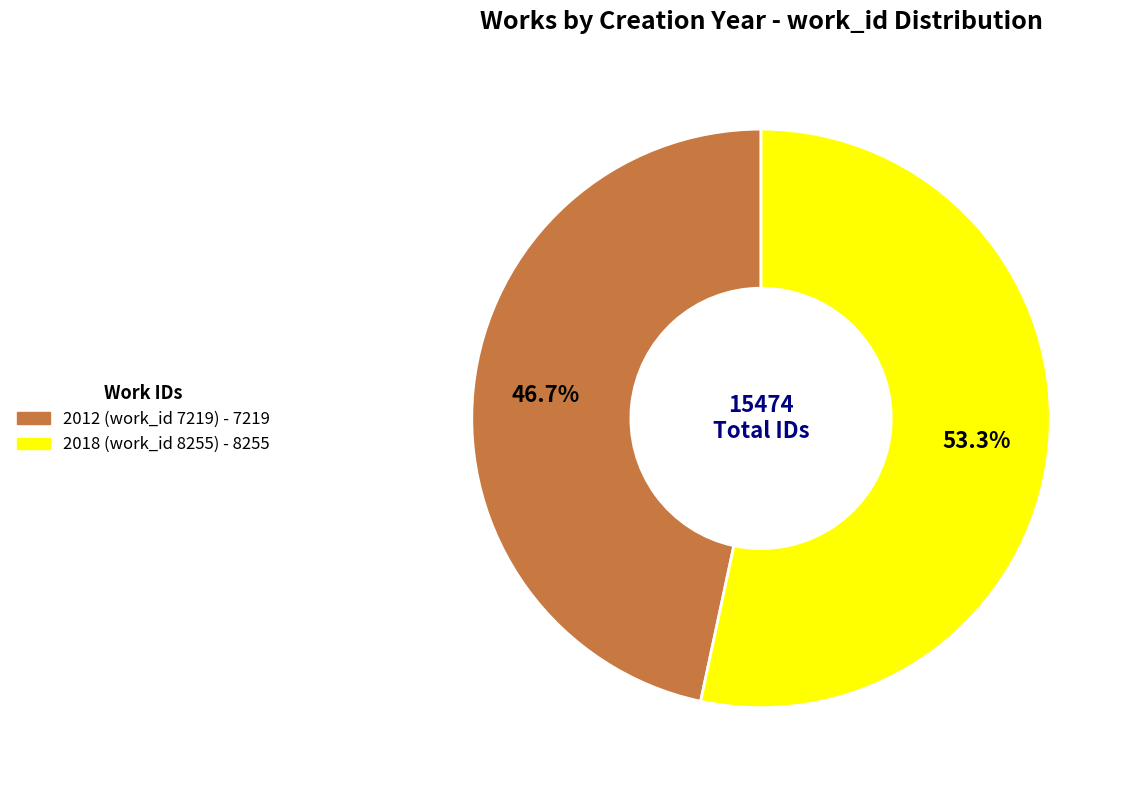

What is the total percentage of 2012 (work_id 7219) and 2018 (work_id 8255)?

100.0%